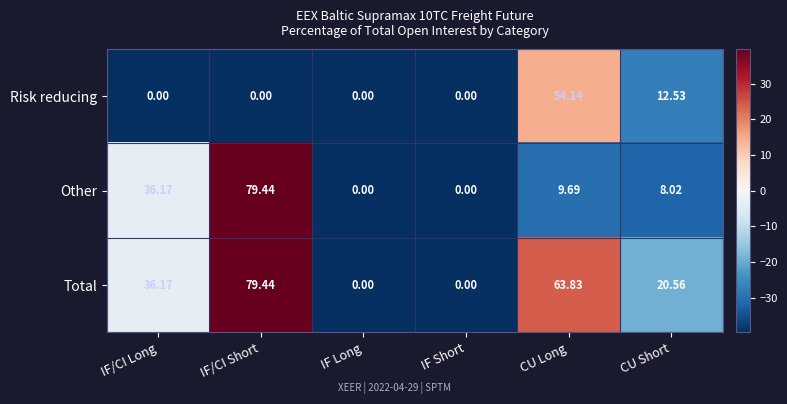

Which series has the largest total across all categories?

Total